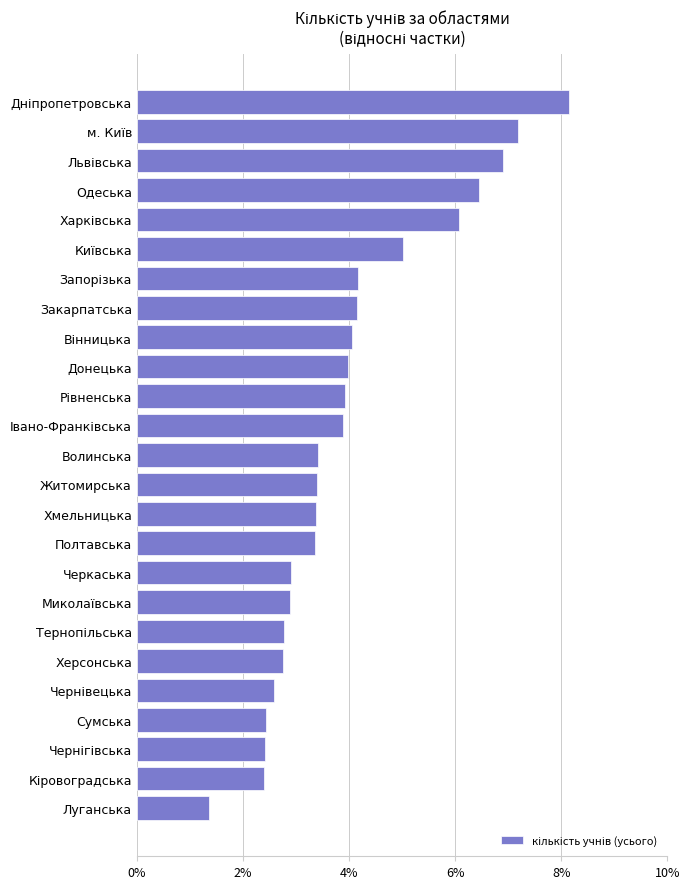

What is the greatest value displayed?

8.2